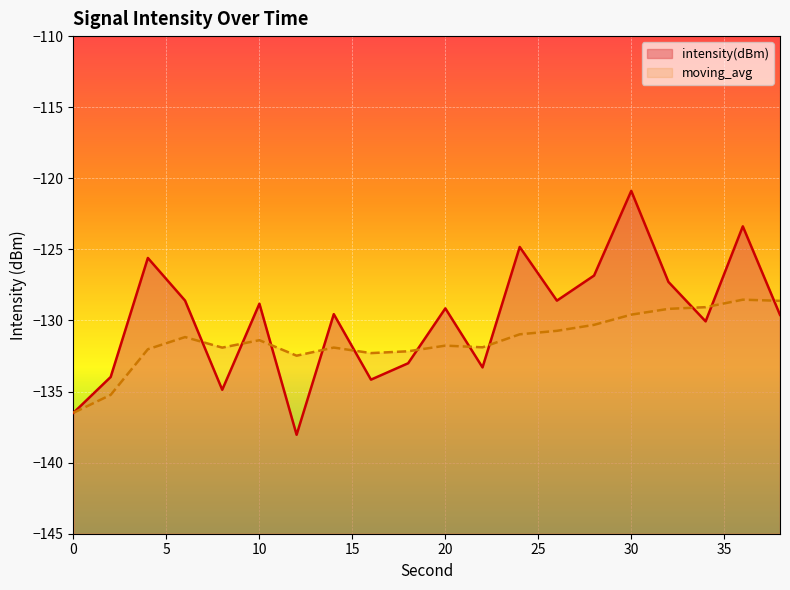

What is the sum of the moving_avg values at 24 and 12?

-263.5